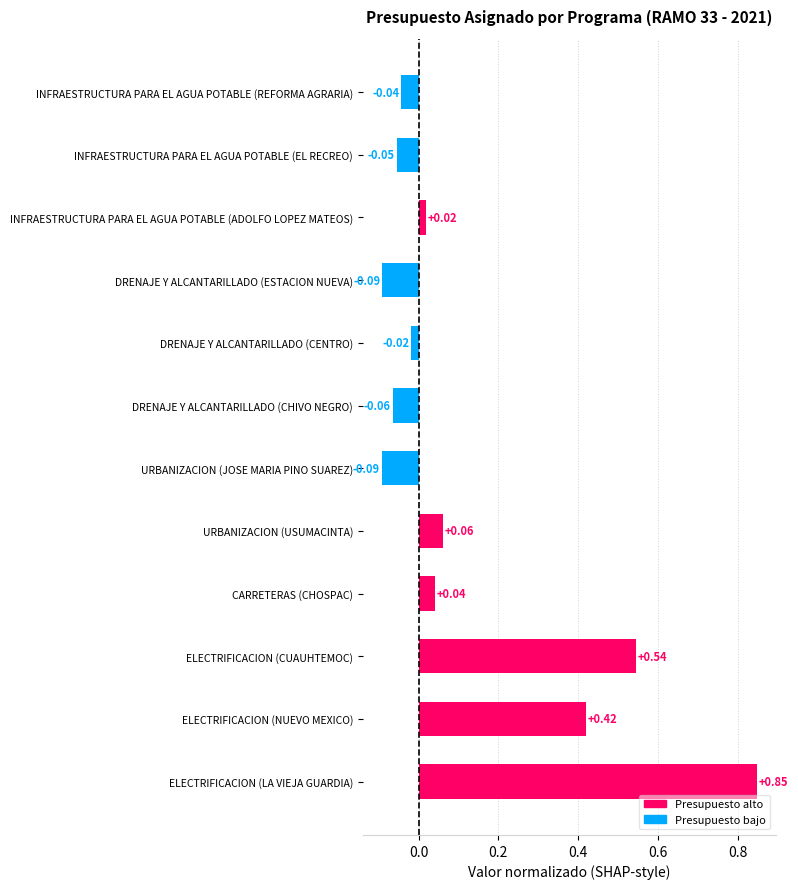

What is the label of the 1st bar from the top?

INFRAESTRUCTURA PARA EL AGUA POTABLE (REFORMA AGRARIA)